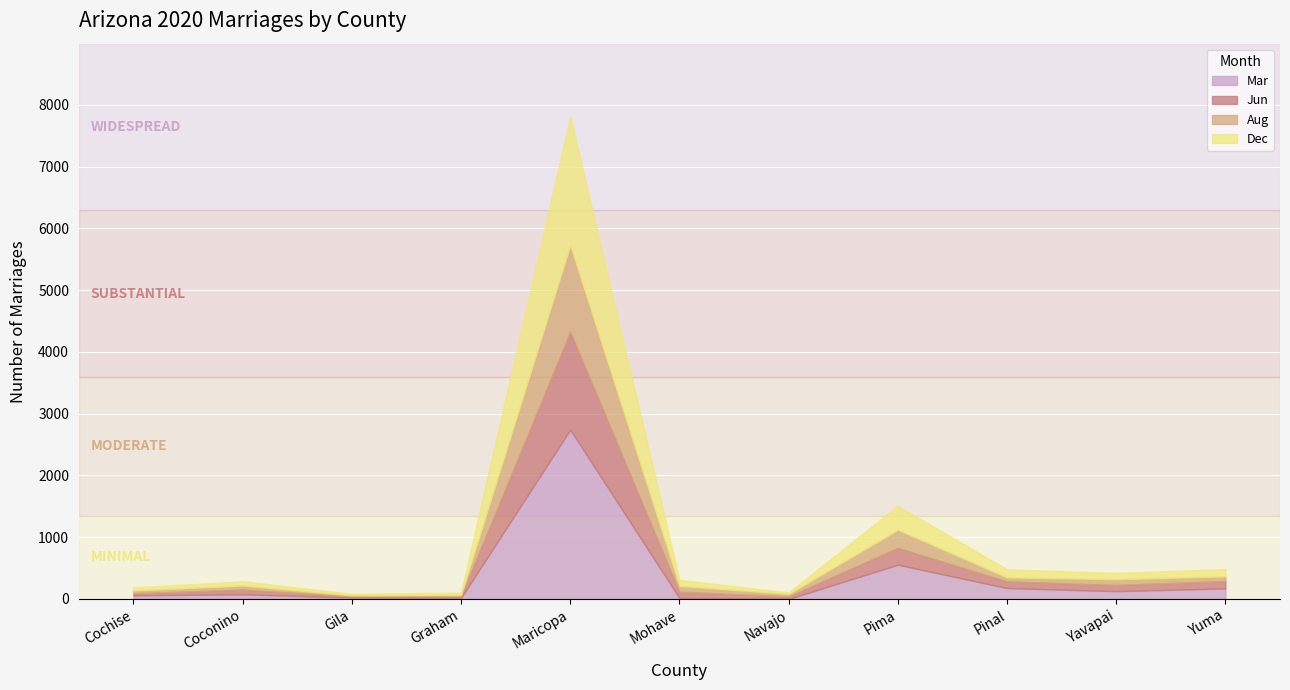

Between Pima and Graham, which is larger?

Pima